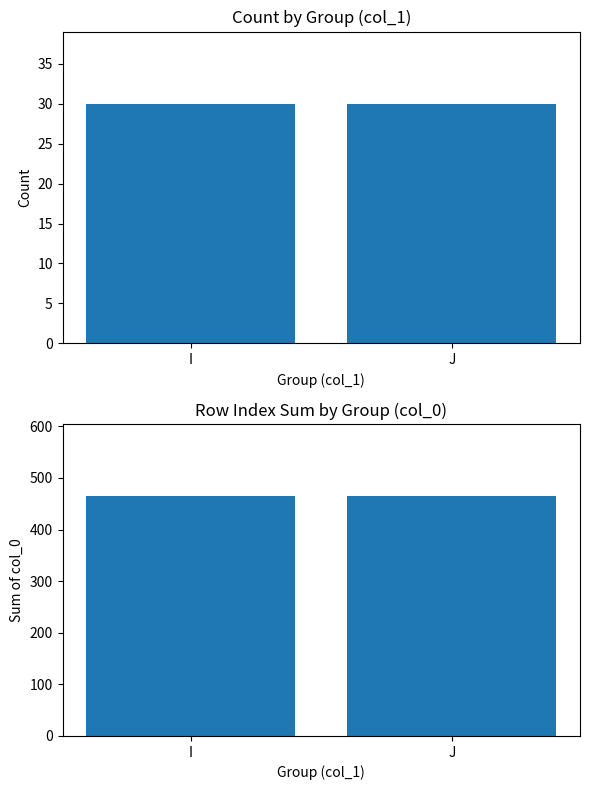

How many bars are there in total?

4